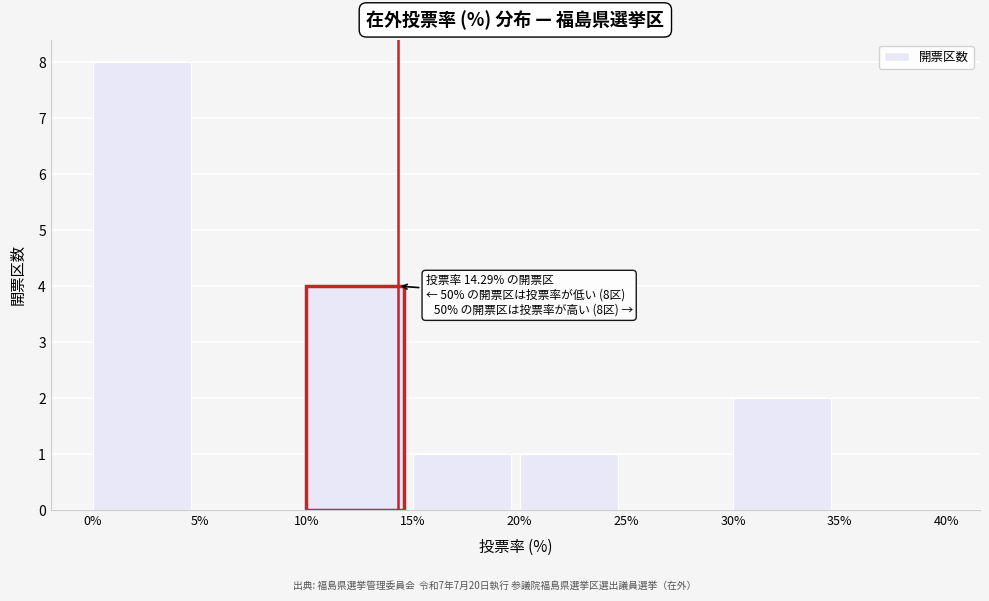

Over which range of the x-axis is the bar tallest?

0% to 5%